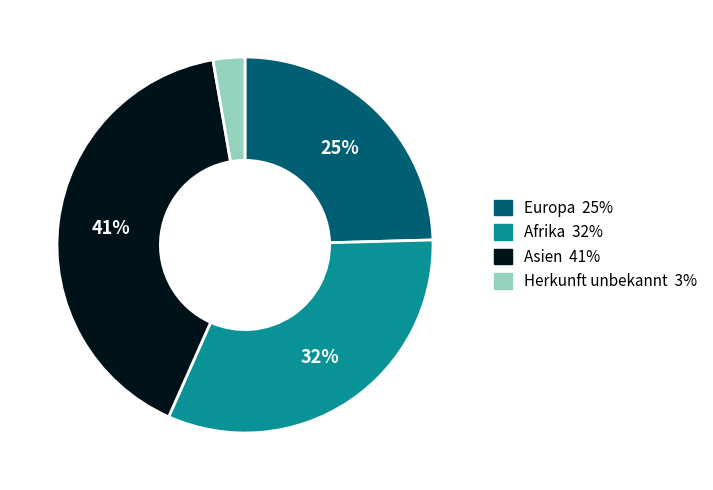

To the nearest percent, what is the average slice percentage?

25%